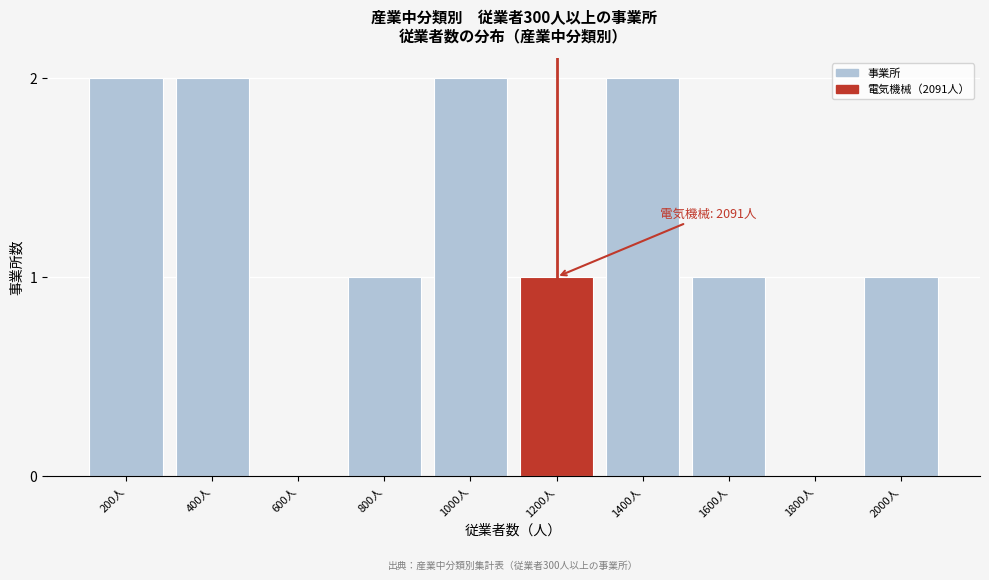

Reading left to right, transcribe all the data shown in this chart.

200人=2	400人=2	600人=0	800人=1	1000人=2	1200人=1	1400人=2	1600人=1	1800人=0	2000人=1